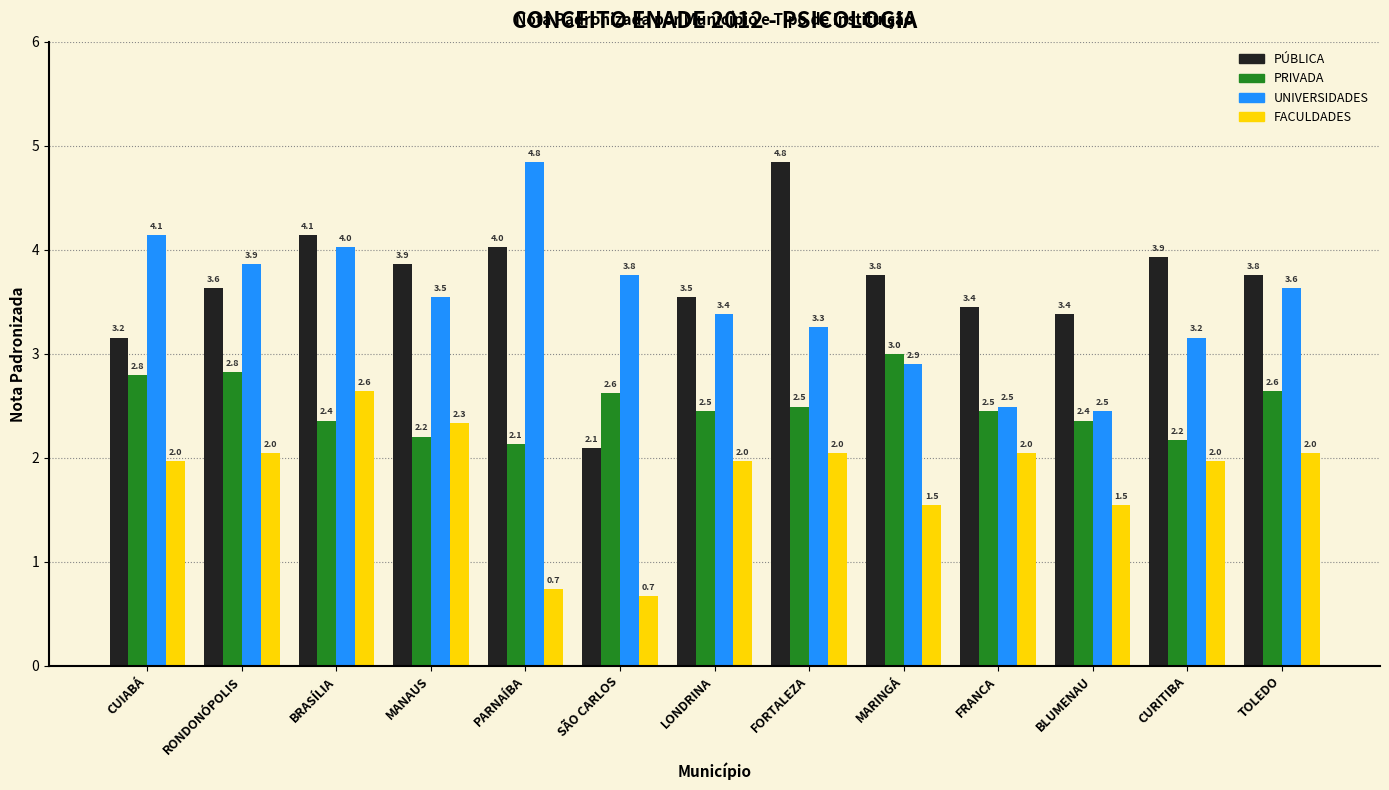

Which series has the largest range (max minus min)?

PÚBLICA